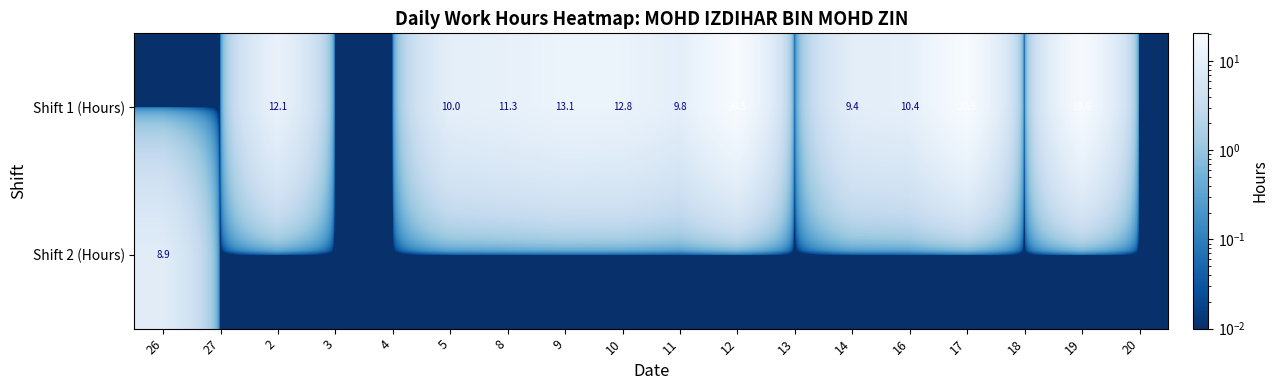

How many series are shown in this chart?

2